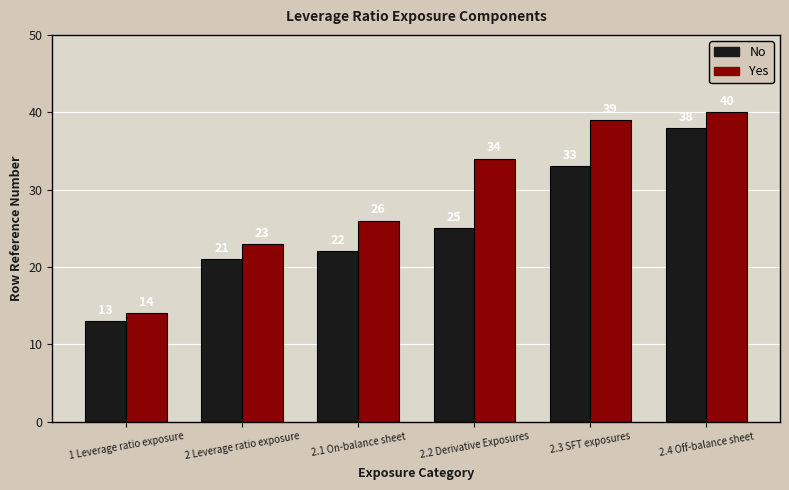

Reading left to right, extract all data points from this chart.

No: 1 Leverage ratio exposure=13	2 Leverage ratio exposure=21	2.1 On-balance sheet=22	2.2 Derivative Exposures=25	2.3 SFT exposures=33	2.4 Off-balance sheet=38
Yes: 1 Leverage ratio exposure=14	2 Leverage ratio exposure=23	2.1 On-balance sheet=26	2.2 Derivative Exposures=34	2.3 SFT exposures=39	2.4 Off-balance sheet=40